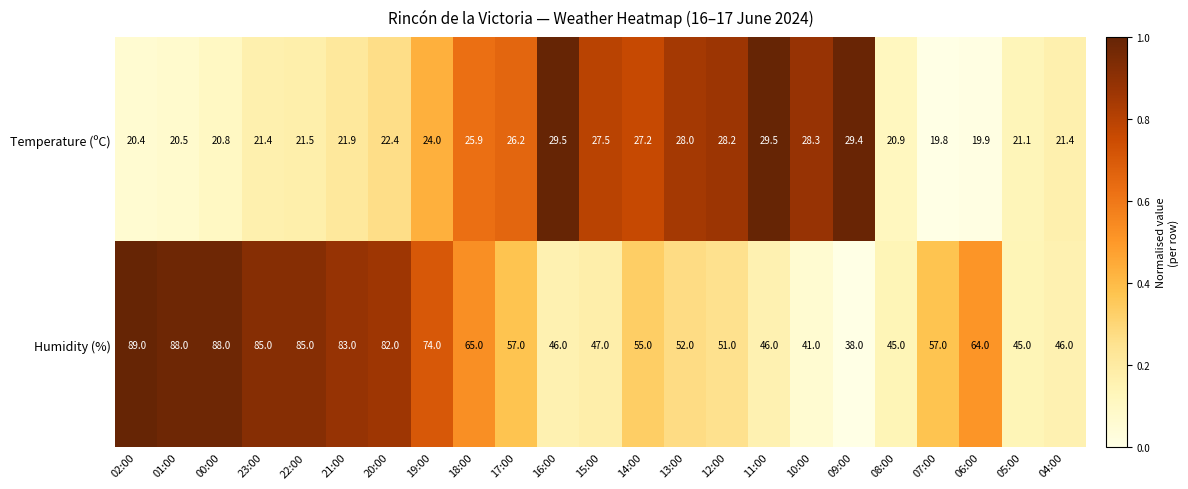

True or false: Humidity (%) has a value of 74.1 at 05:00.

False